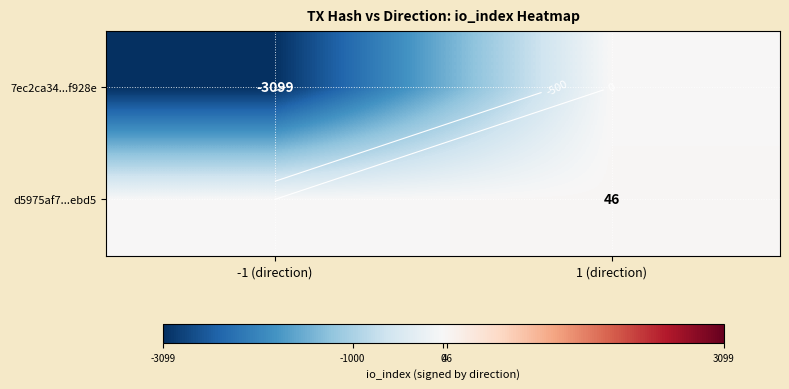

How many values in d5975af7...ebd5 are above zero?

1